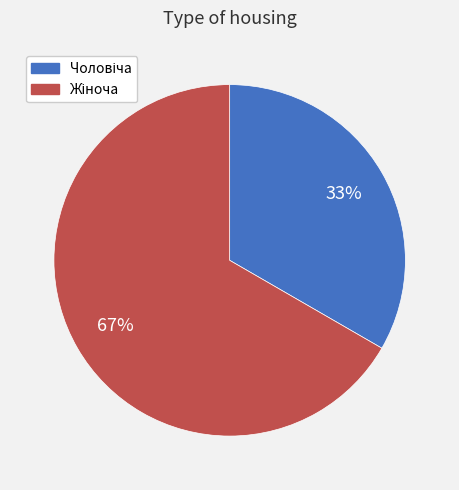

To the nearest percent, what is the average slice percentage?

50%